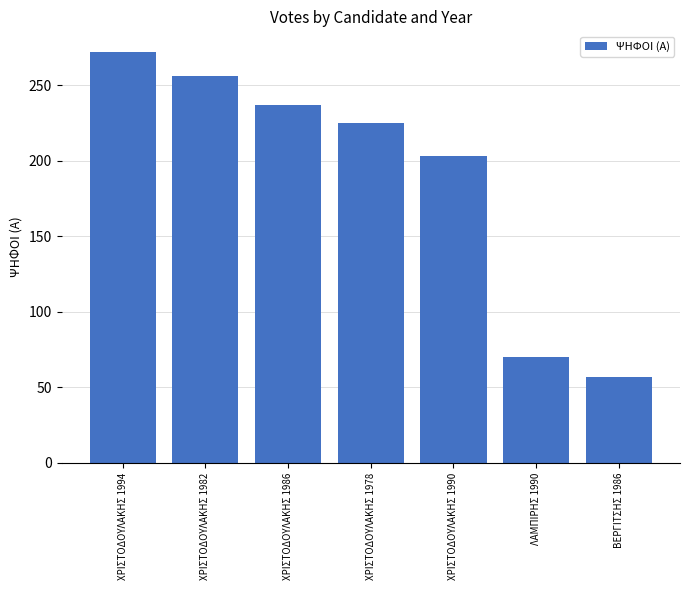

How many data points are less than 225?

3